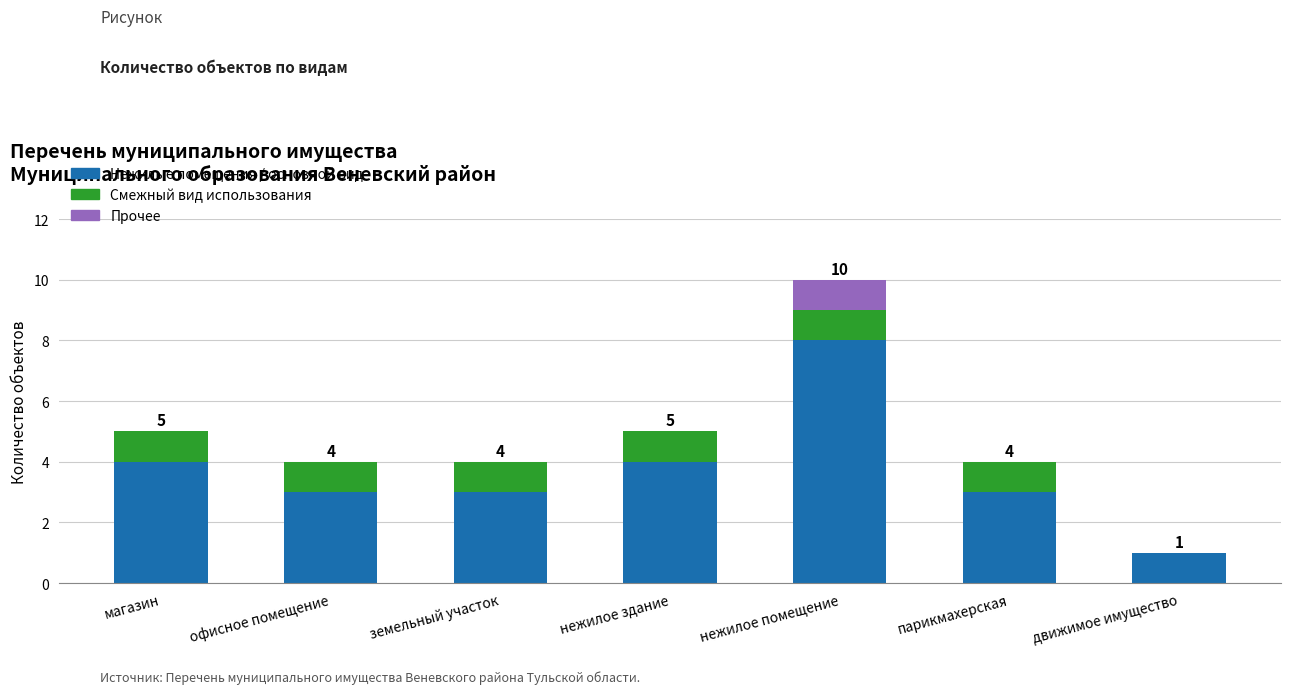

Is it true that Нежилые помещения / основной вид equals 1 at магазин?

False